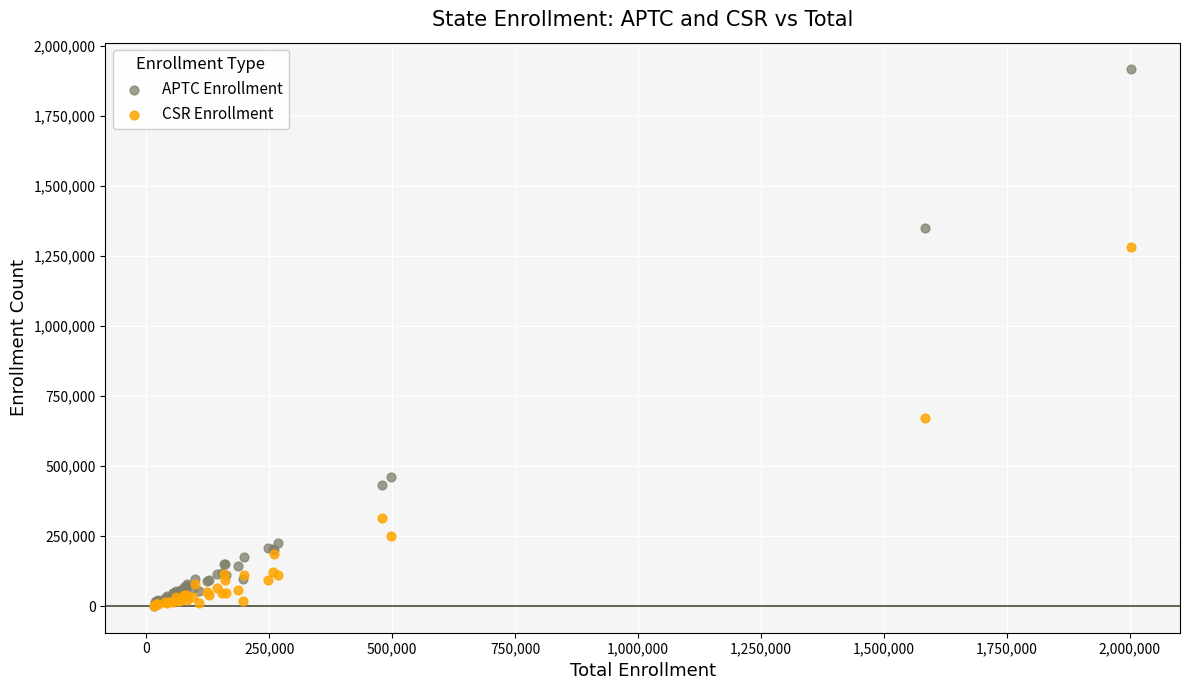

In the CSR Enrollment series, what Y value is closest to 641551?

671744